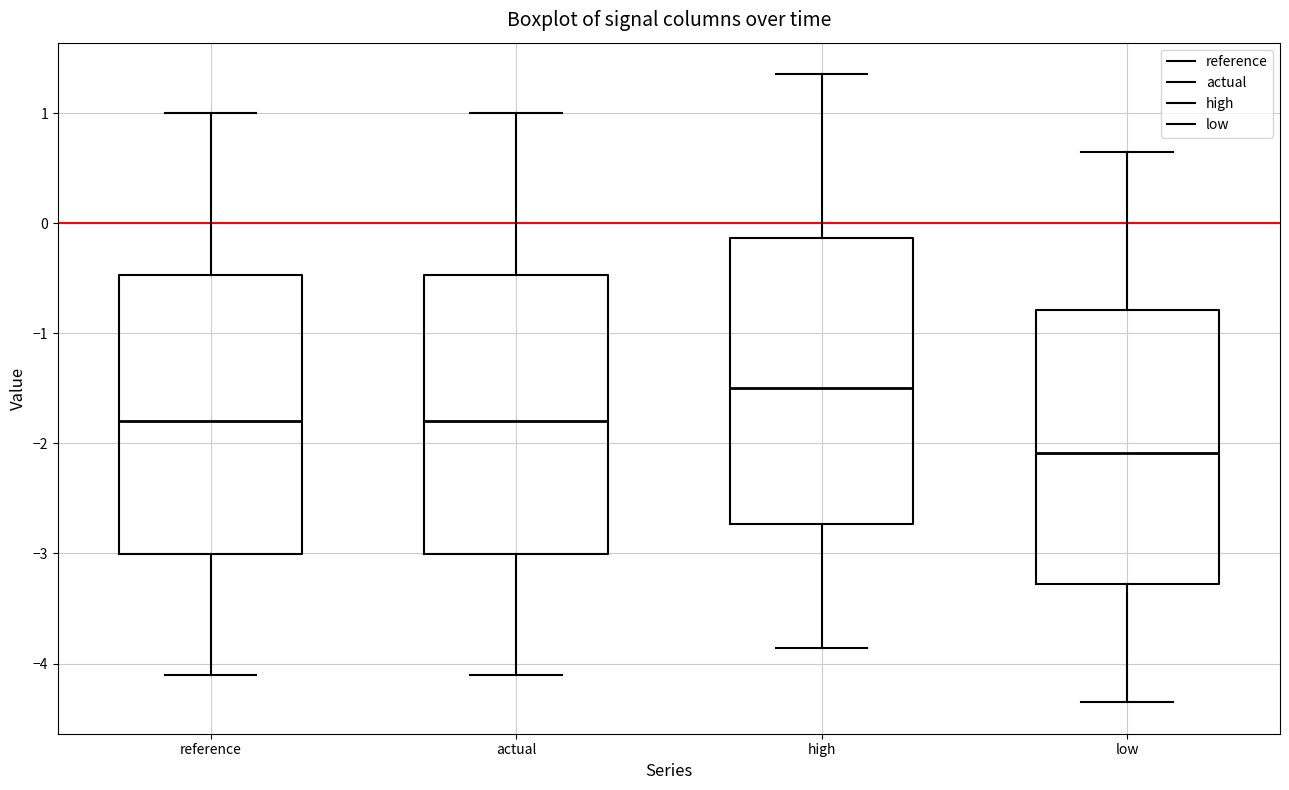

Where does the lower whisker of the box for actual end on the y-axis? The values are not printed on the chart, so give them approximately, as read against the axis.

-4.1